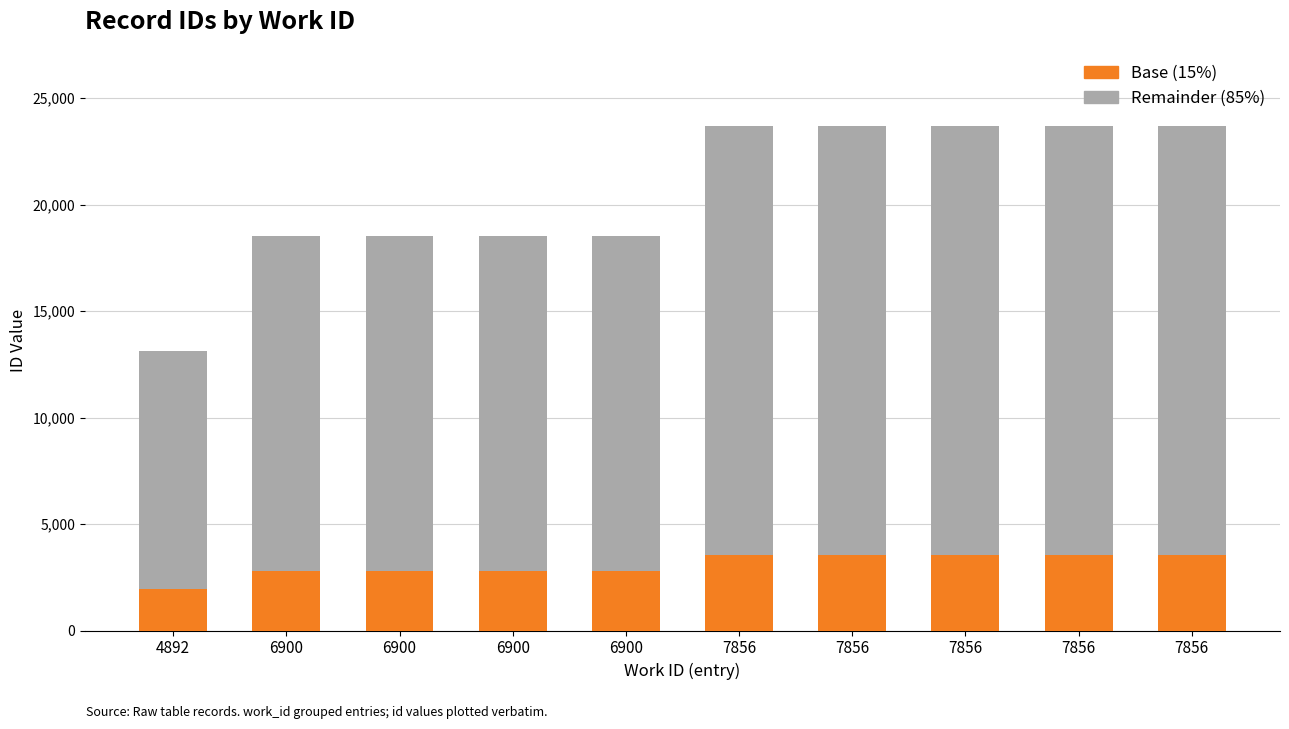

What is the sum of the Base (15%) values at 7856 and 4892?

5525